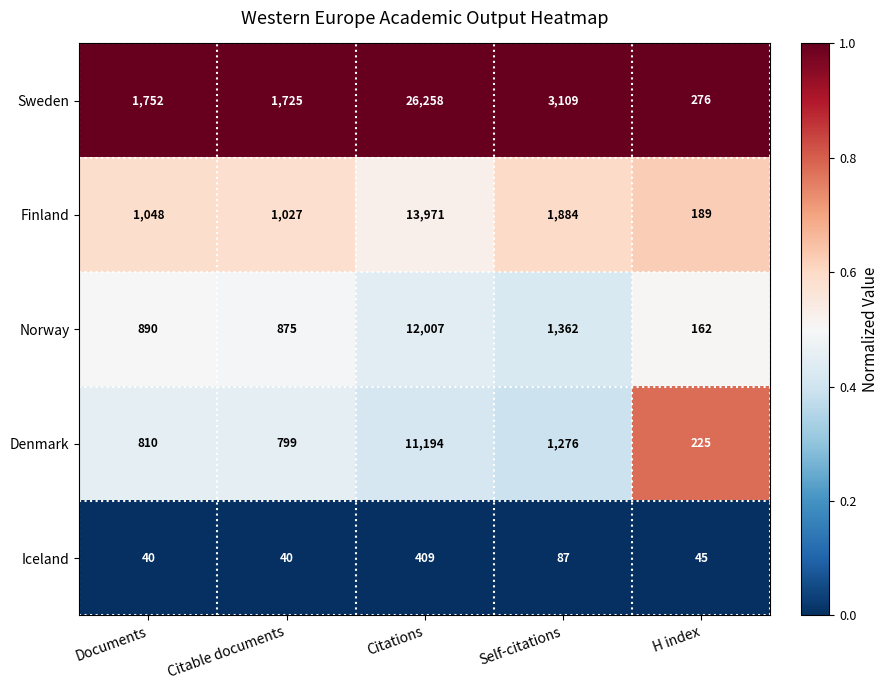

The Norway series shows 347 at Documents. True or false?

False